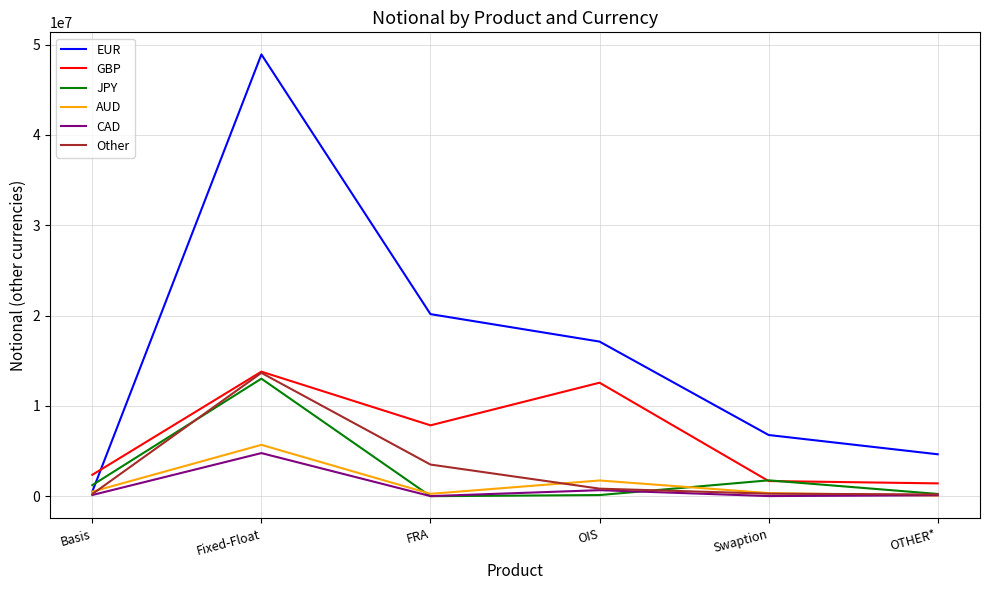

At which label does CAD reach its peak?

Fixed-Float